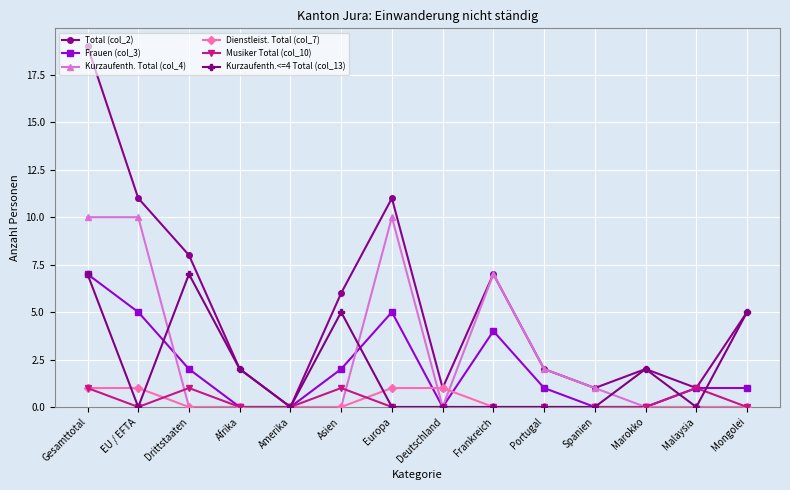

Reading left to right, extract all data points from this chart.

Total (col_2): 19	11	8	2	0	6	11	1	7	2	1	2	1	5
Frauen (col_3): 7	5	2	0	0	2	5	0	4	1	0	0	1	1
Kurzaufenth. Total (col_4): 10	10	0	0	0	0	10	0	7	2	1	0	0	0
Dienstleist. Total (col_7): 1	1	0	0	0	0	1	1	0	0	0	0	0	0
Musiker Total (col_10): 1	0	1	0	0	1	0	0	0	0	0	0	1	0
Kurzaufenth.<=4 Total (col_13): 7	0	7	2	0	5	0	0	0	0	0	2	0	5